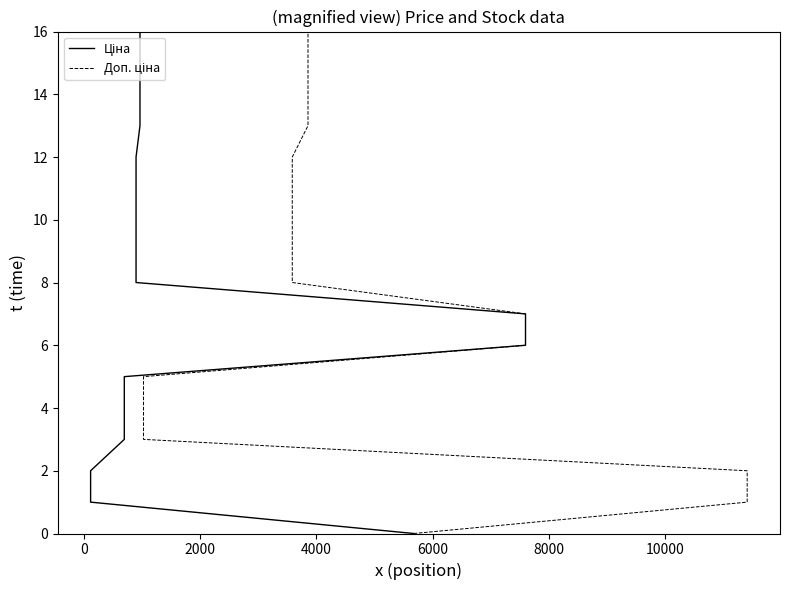

Does the chart have visible grid lines?

No